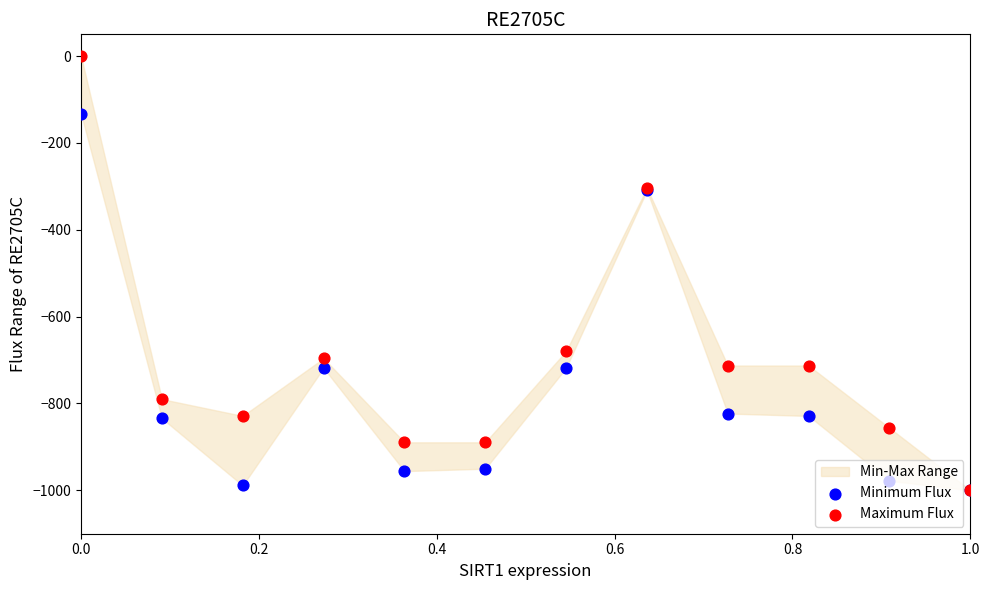

Which series has the largest total across all categories?

Maximum Flux